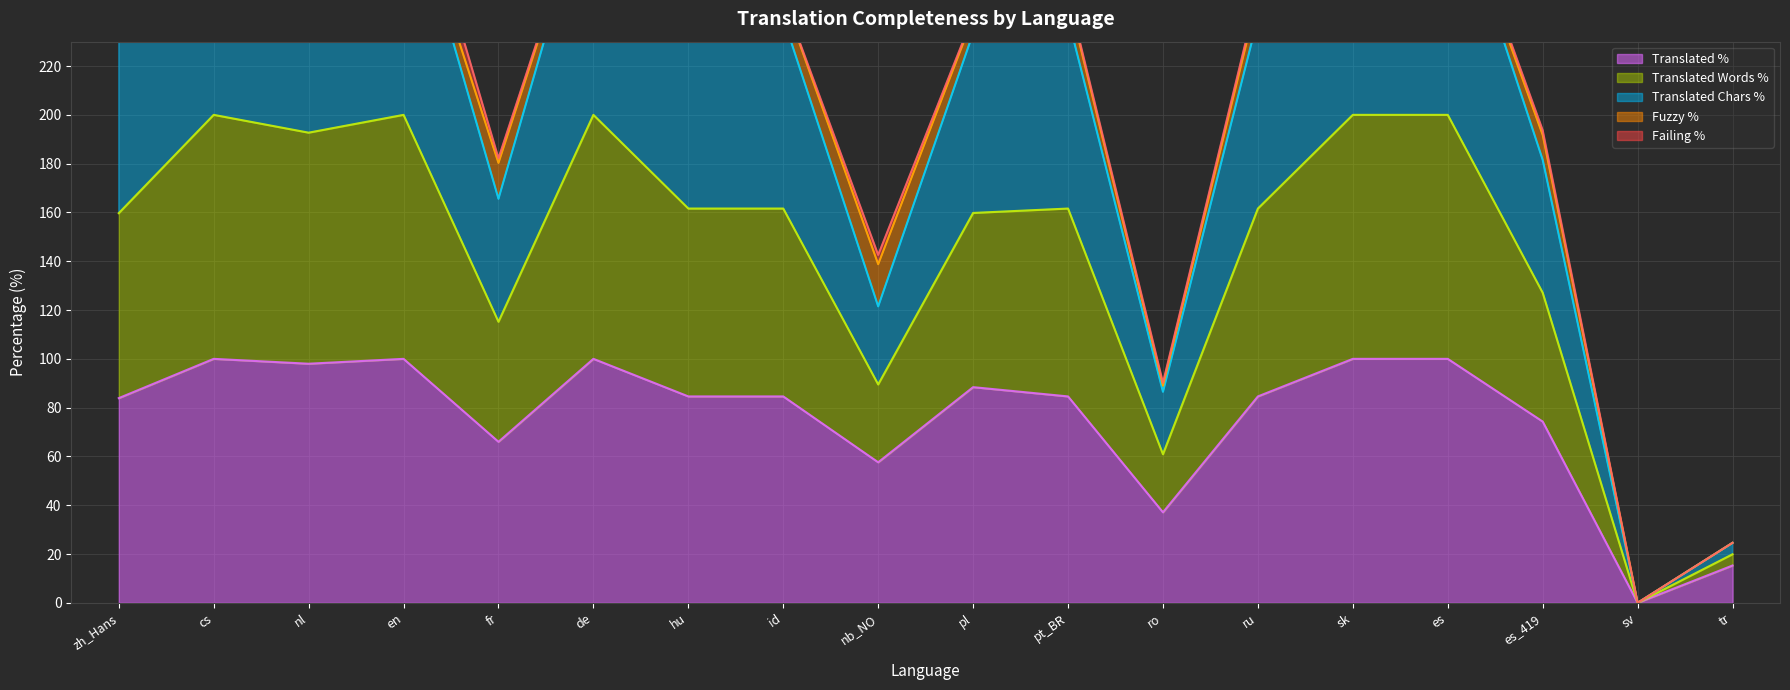

True or false: translated_percent and translated_chars_percent intersect in this chart.

False